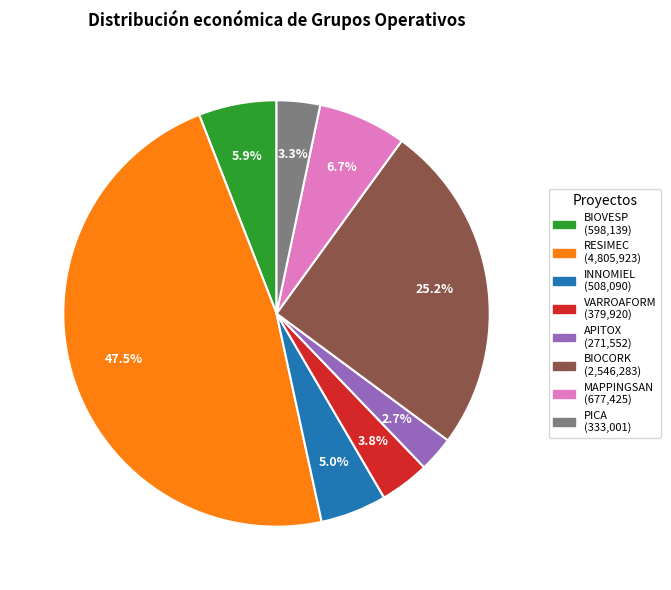

How many segments does this pie chart have?

8